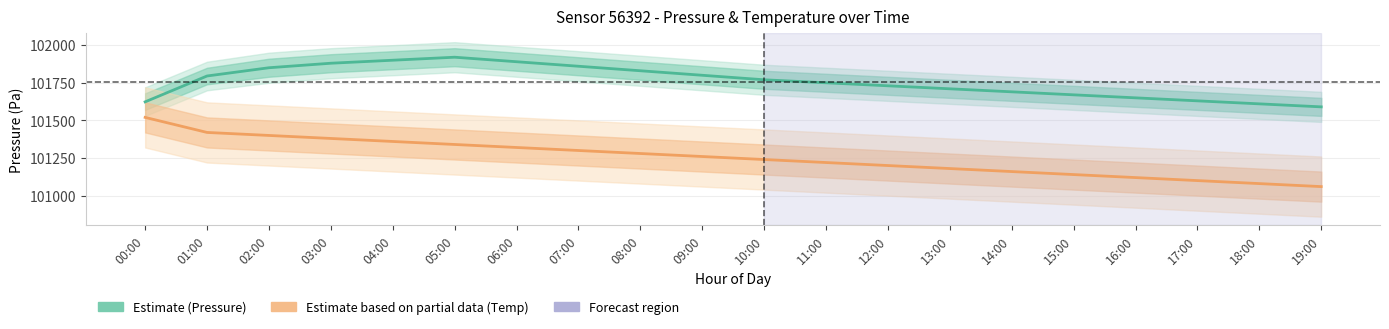

What is the greatest value displayed?

101920.0